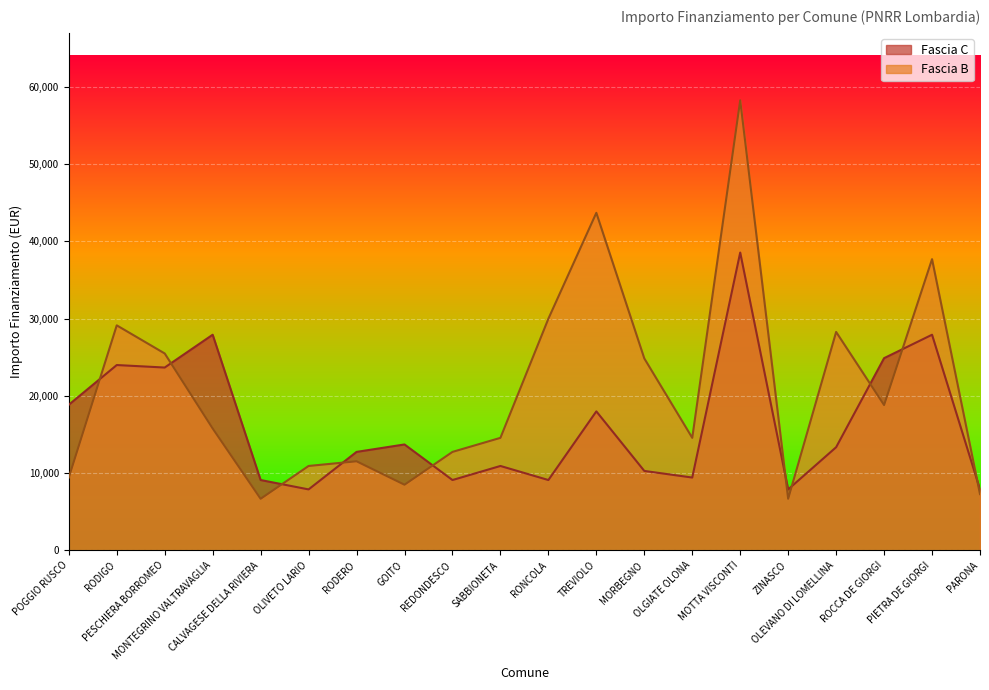

At which category does Fascia B reach its first local valley?

CALVAGESE DELLA RIVIERA